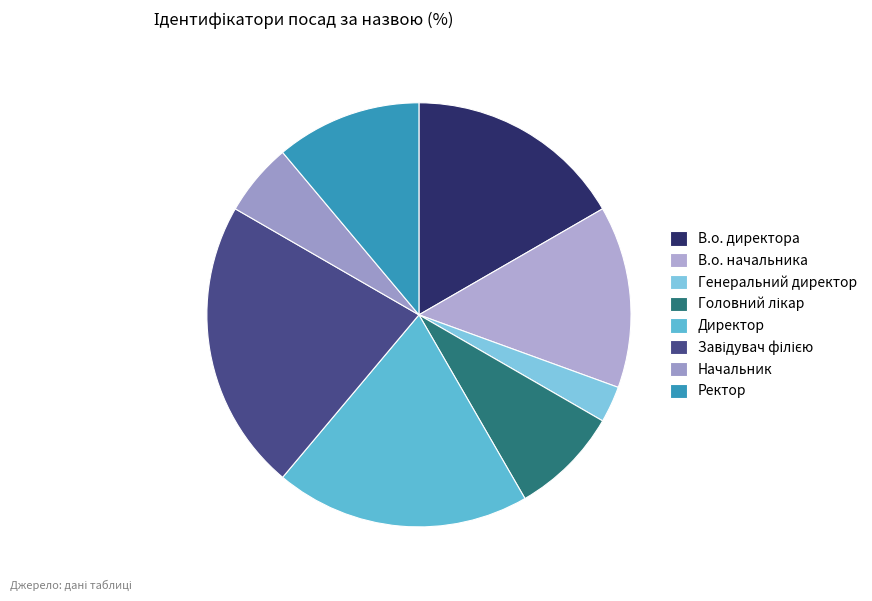

Is it true that В.о. начальника is 26% of the pie?

False